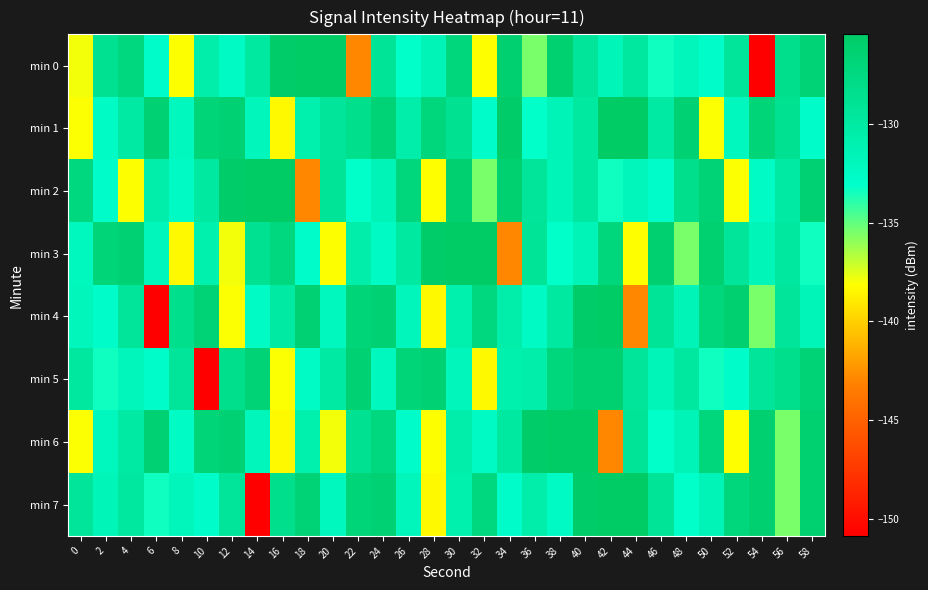

What is the difference between the highest and lowest values at 30?

6.4